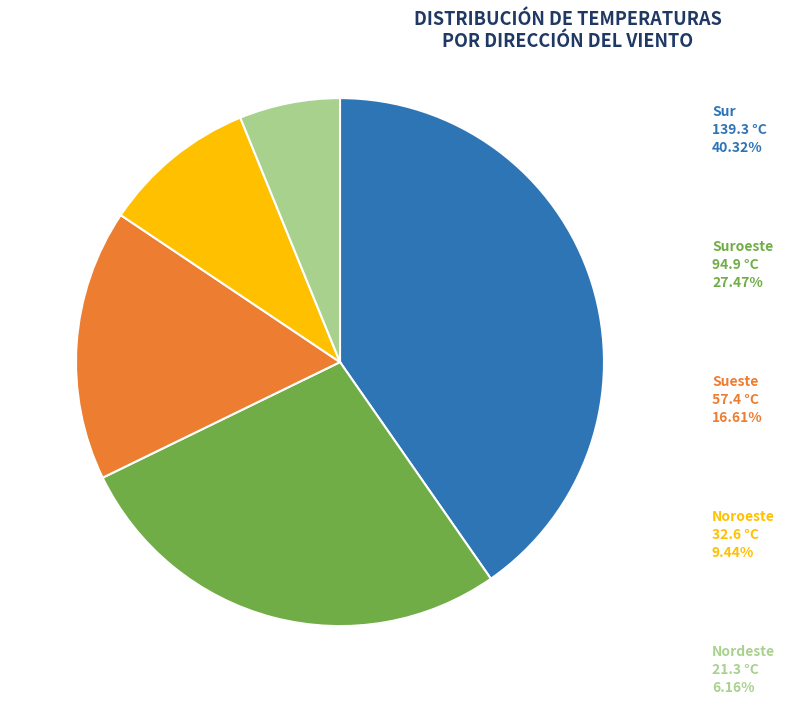

Is there a majority slice in this chart?

No